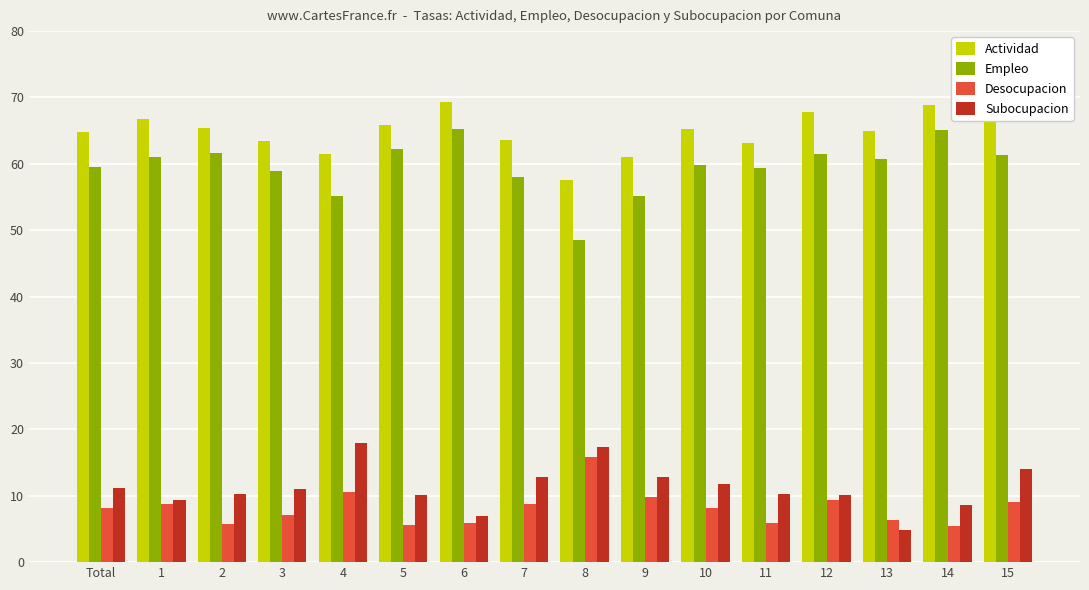

What value does the Empleo series have at 7?

58.0